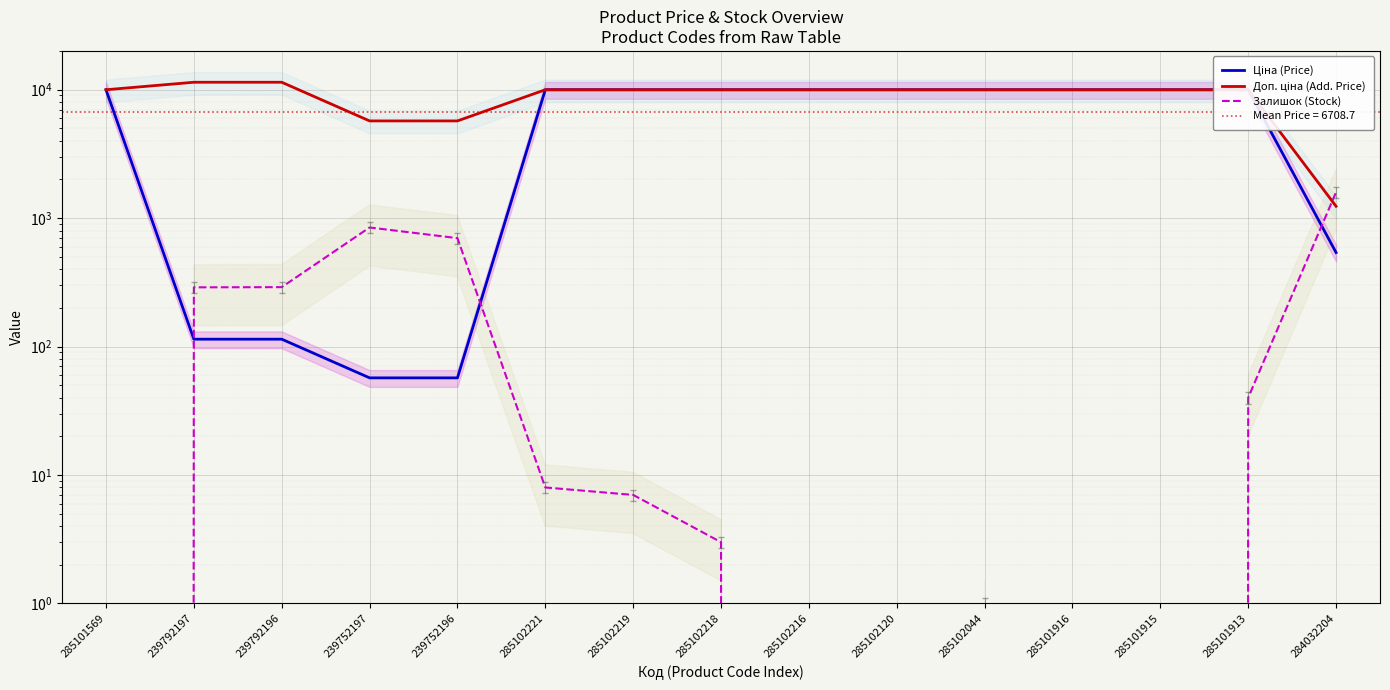

List the labels in order of Ціна (Price) value, largest first.

285101569, 285102221, 285102219, 285102218, 285102216, 285102120, 285102044, 285101916, 285101915, 285101913, 284032204, 239792197, 239792196, 239752197, 239752196